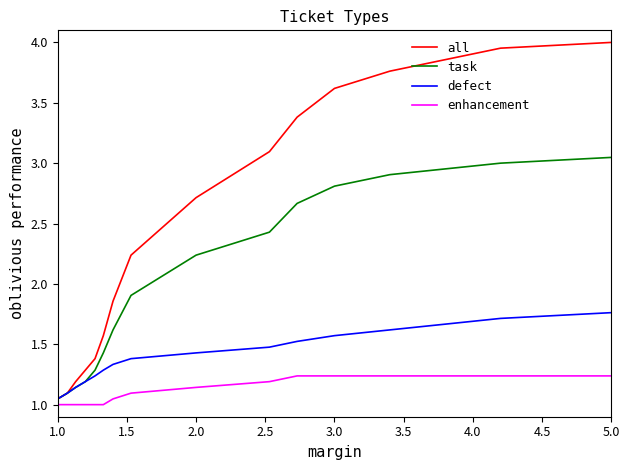

Which series has the largest range (max minus min)?

all